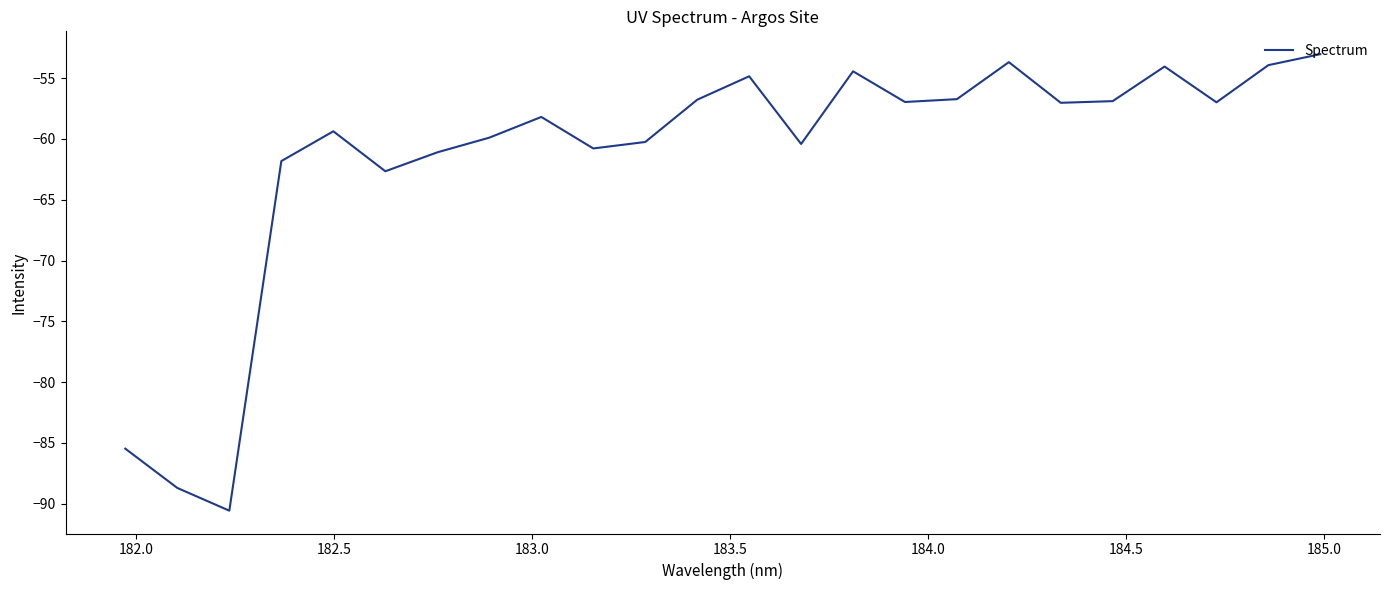

What is the difference between the maximum and minimum values?

37.5